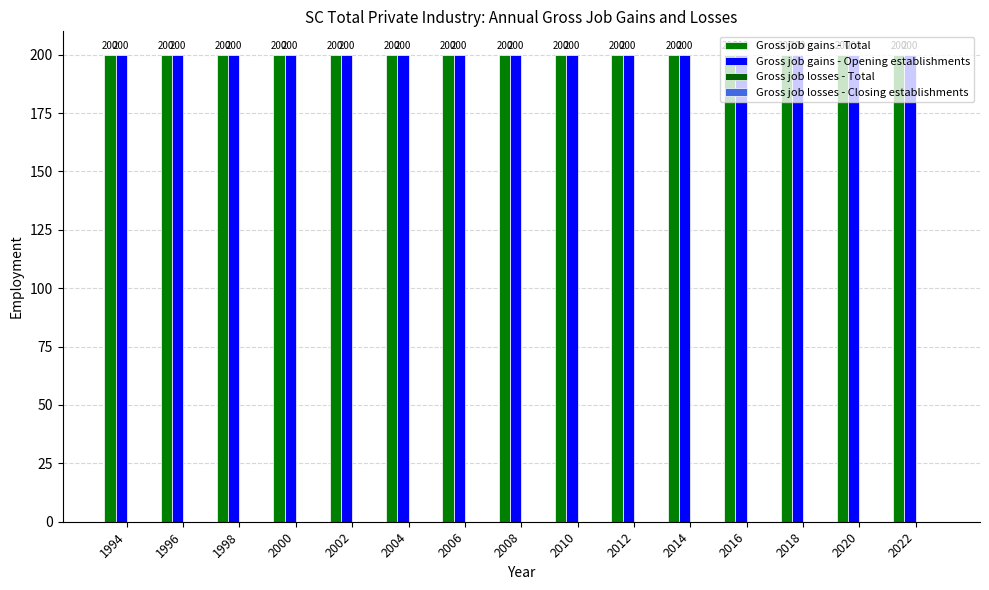

What is the difference between the highest and lowest values at 1994?

200